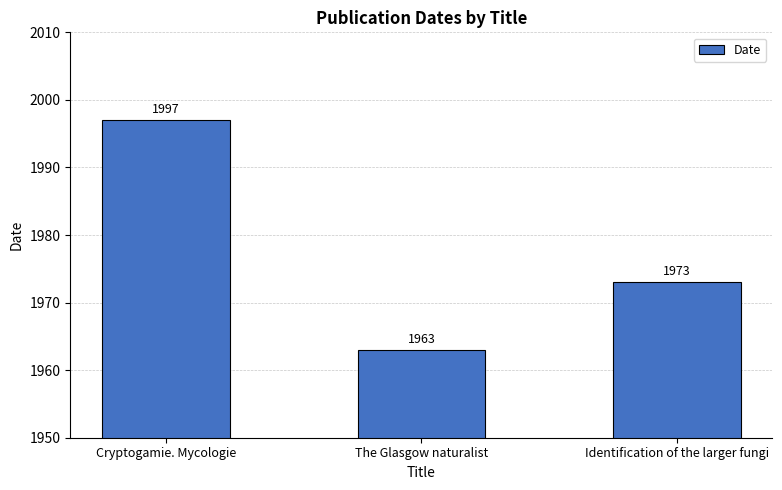

Reading right to left, list all the values displayed in this chart.

Identification of the larger fungi=1973	The Glasgow naturalist=1963	Cryptogamie. Mycologie=1997